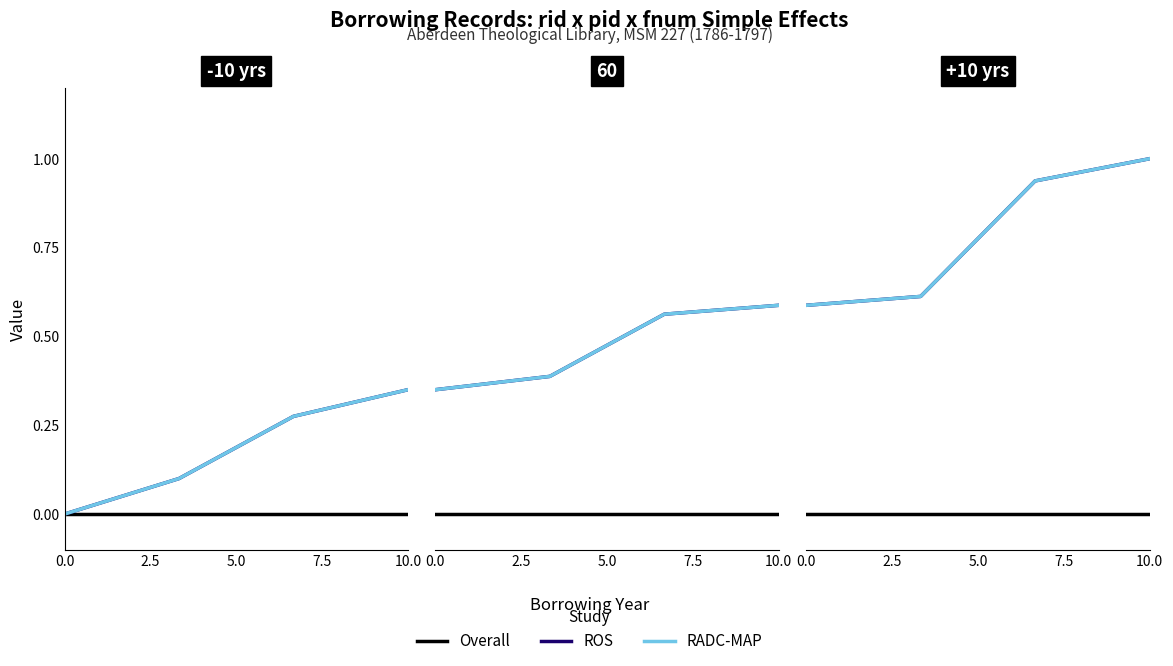

How many categories are shown in the chart?

4